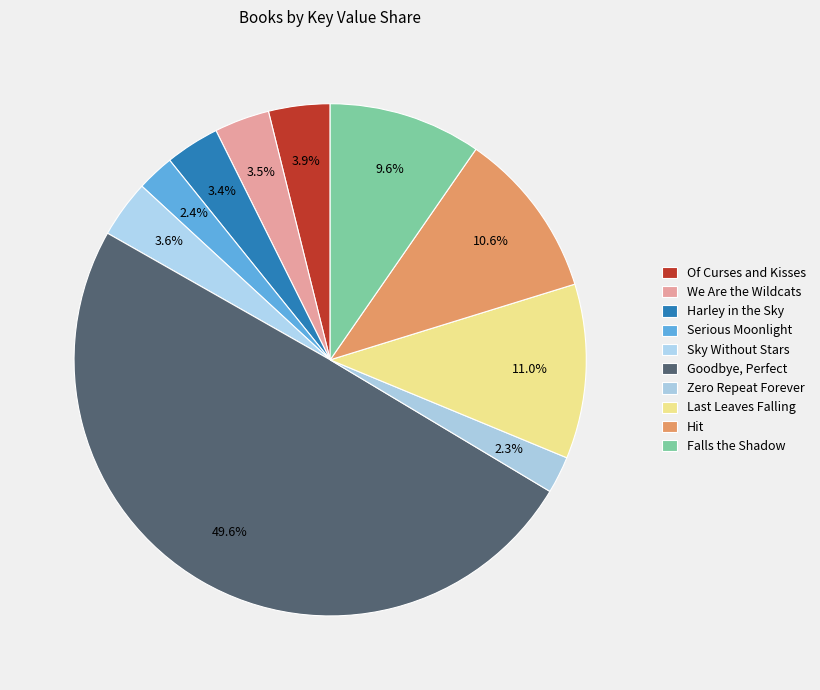

What portion of the pie excludes We Are the Wildcats?

96.5%